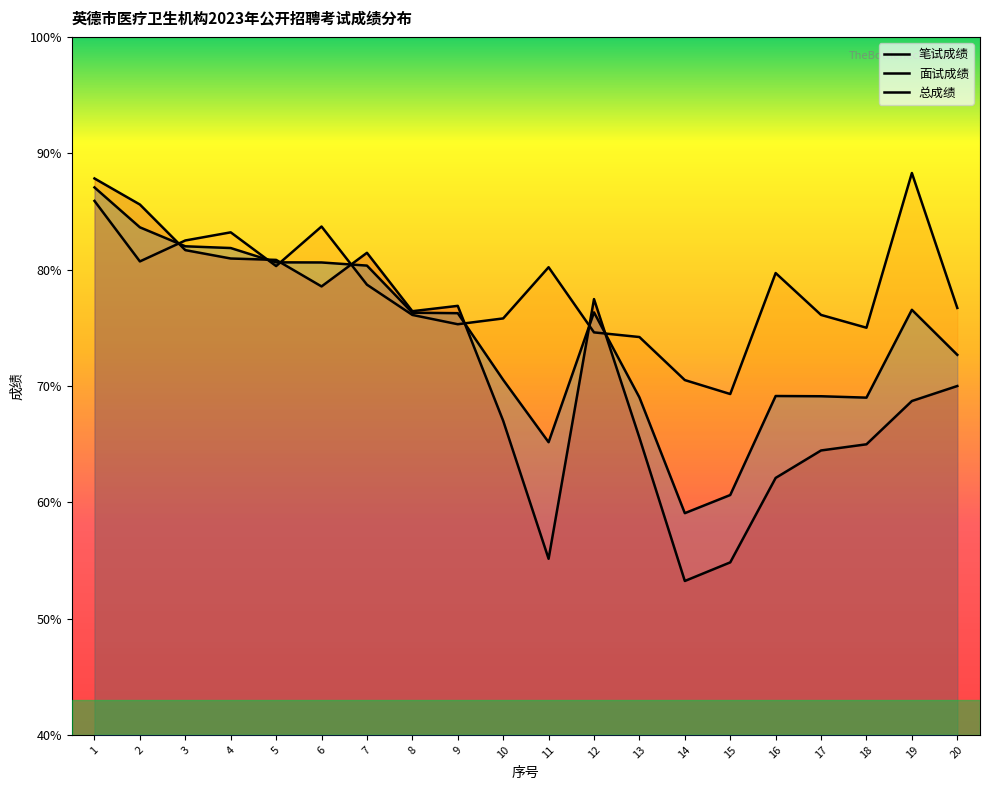

What is the difference between the highest and lowest values at 3?

0.8